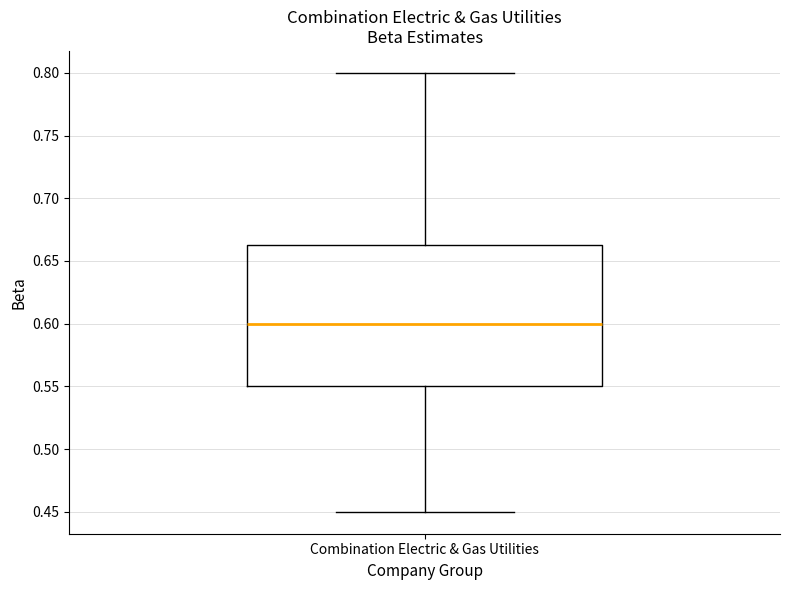

Read this box plot against the y-axis: the position of the median line, the range covered by the box, and the ends of both whiskers. The values are not printed on the chart, so give them approximately, as read against the axis.

median 0.600, box 0.550 to 0.665, whiskers 0.450 to 0.800